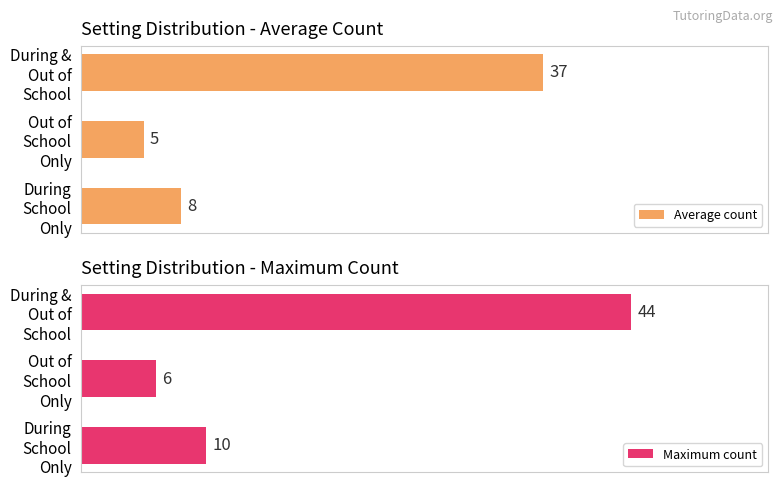

Which category has the highest value in the Average count series?

During &
Out of
School